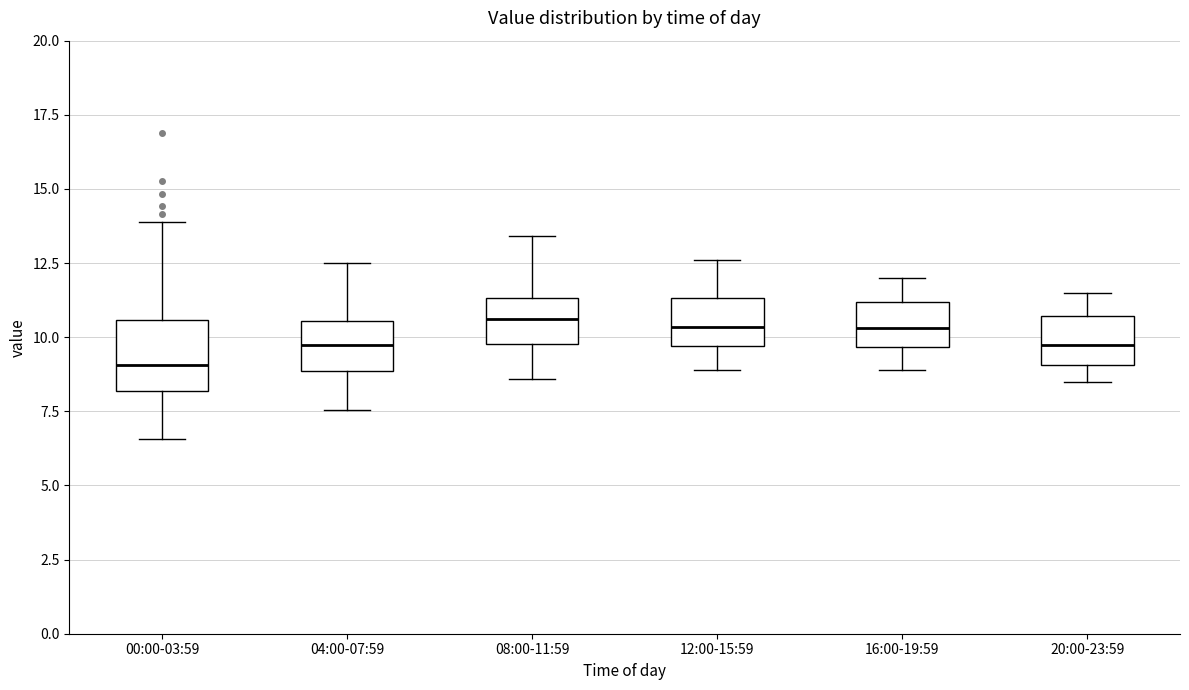

Which box has the lowest median line?

00:00-03:59